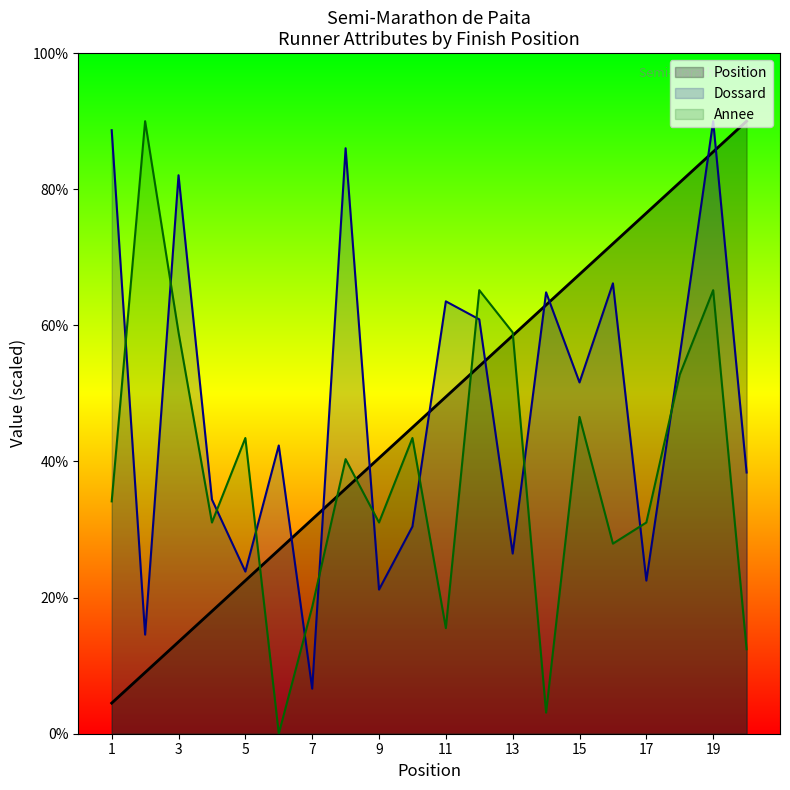

How many data points in Dossard are less than 1032?

10